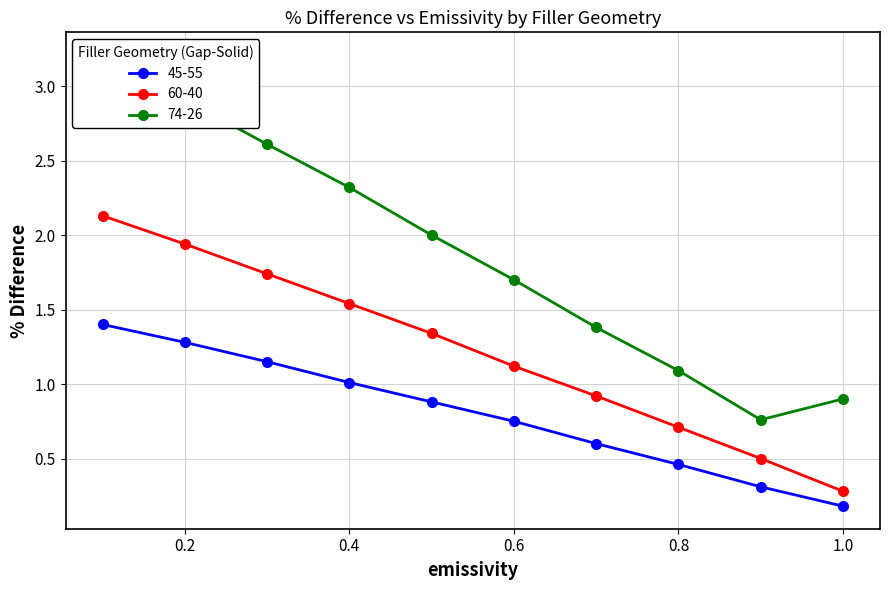

True or false: 45-55 and 74-26 intersect in this chart.

False